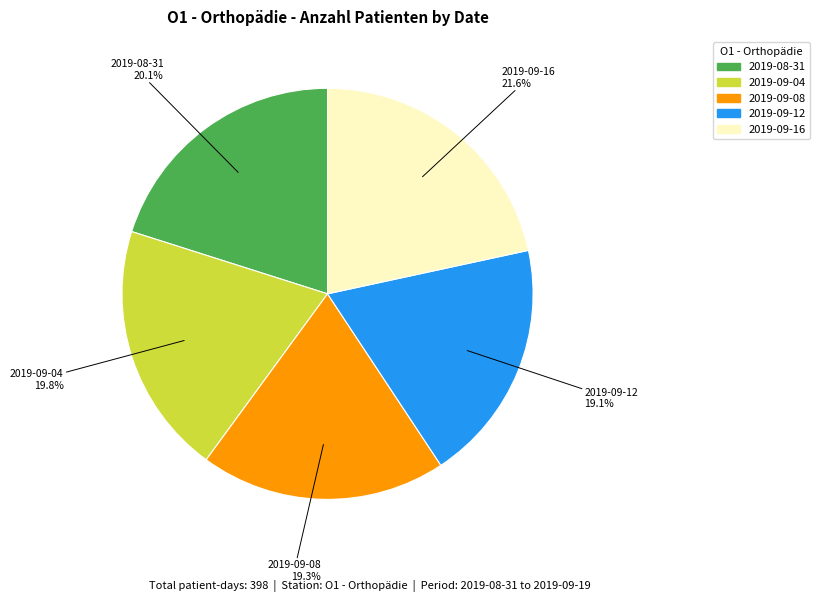

Is there any slice that represents more than half of the pie?

No